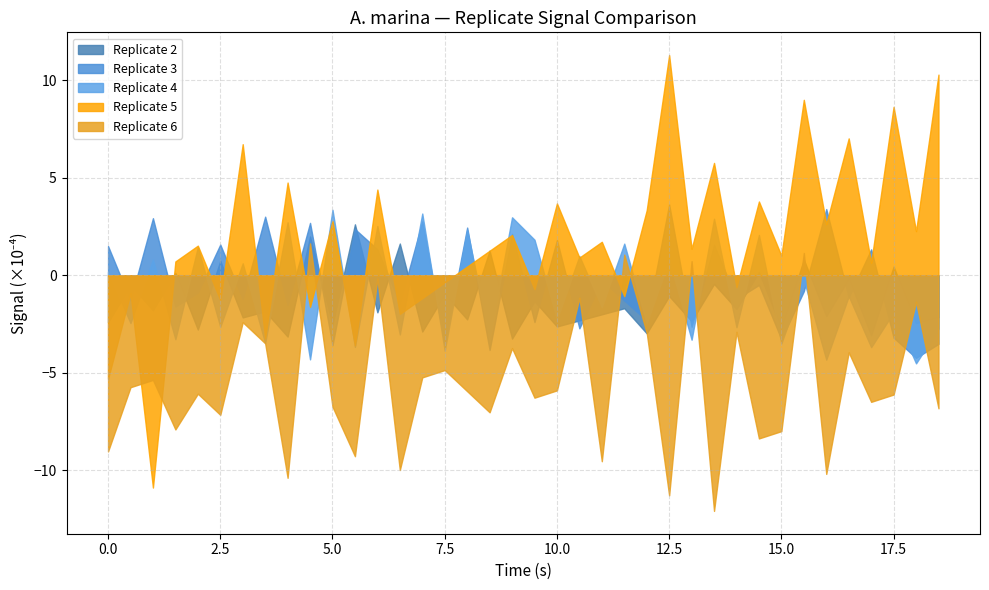

Is it true that Replicate 5 equals 7.0 at 13?

False